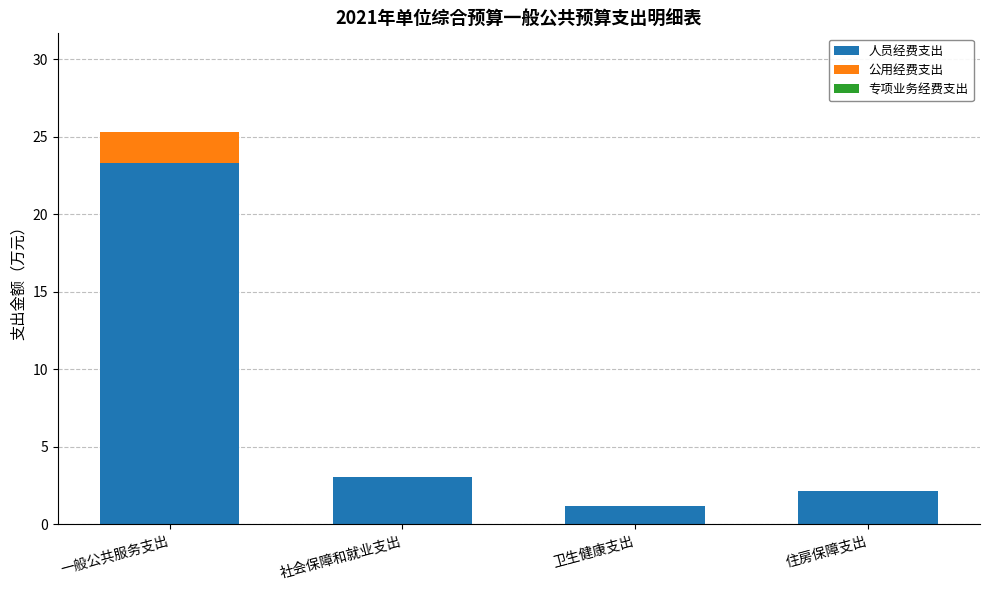

At which category is the sum across all series the highest?

一般公共服务支出